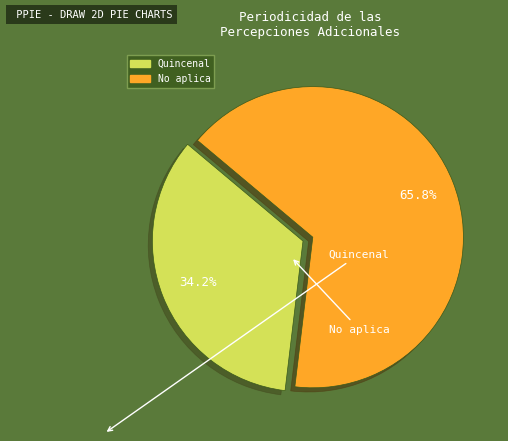

Does Quincenal account for over 50% of the chart?

No